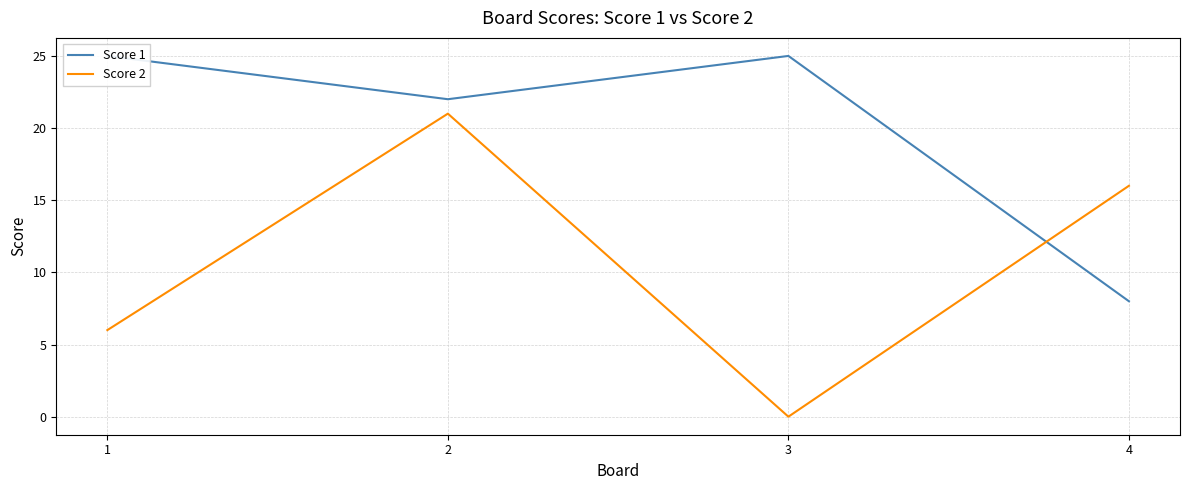

Where is the first local maximum for Score 1?

3